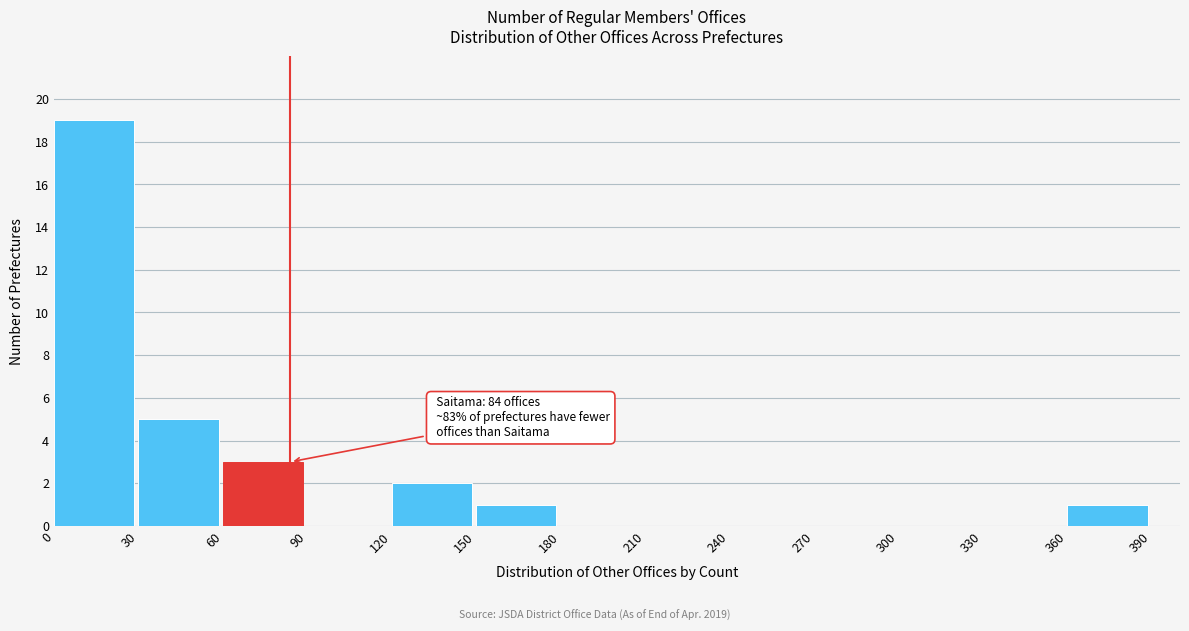

Which range on the x-axis has the tallest bar?

0 to 30